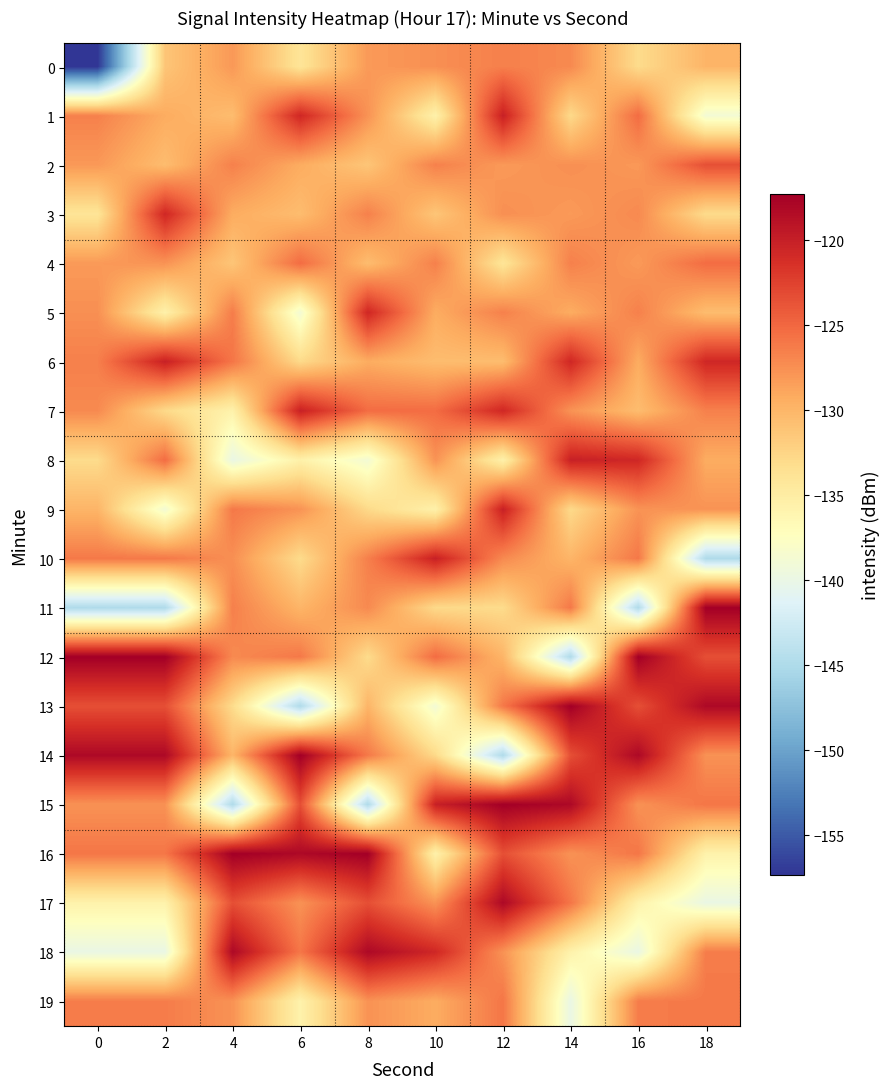

What is the difference between the highest and lowest values at 8?

27.6